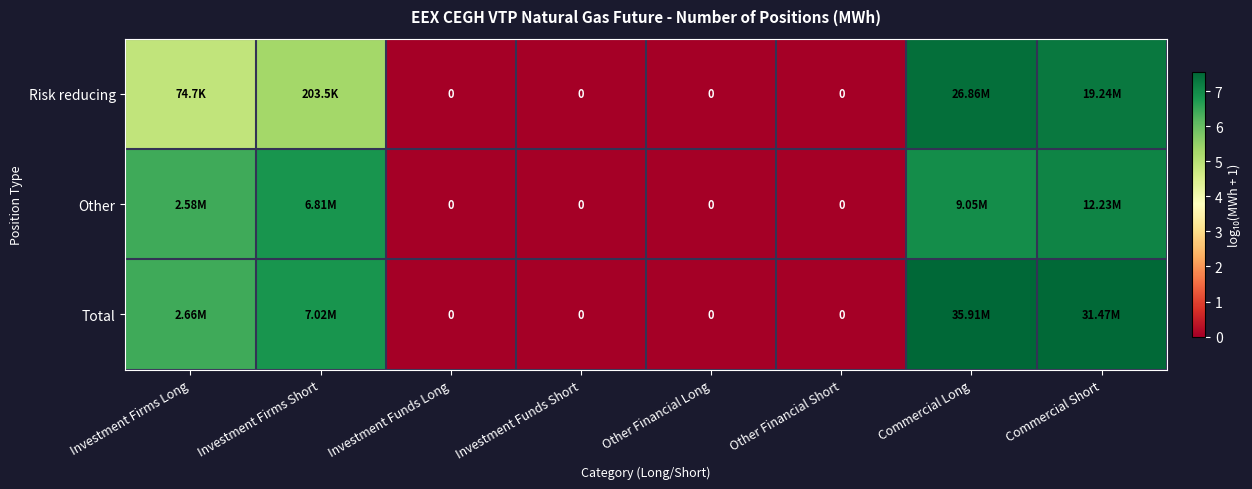

How many series are shown in this chart?

3